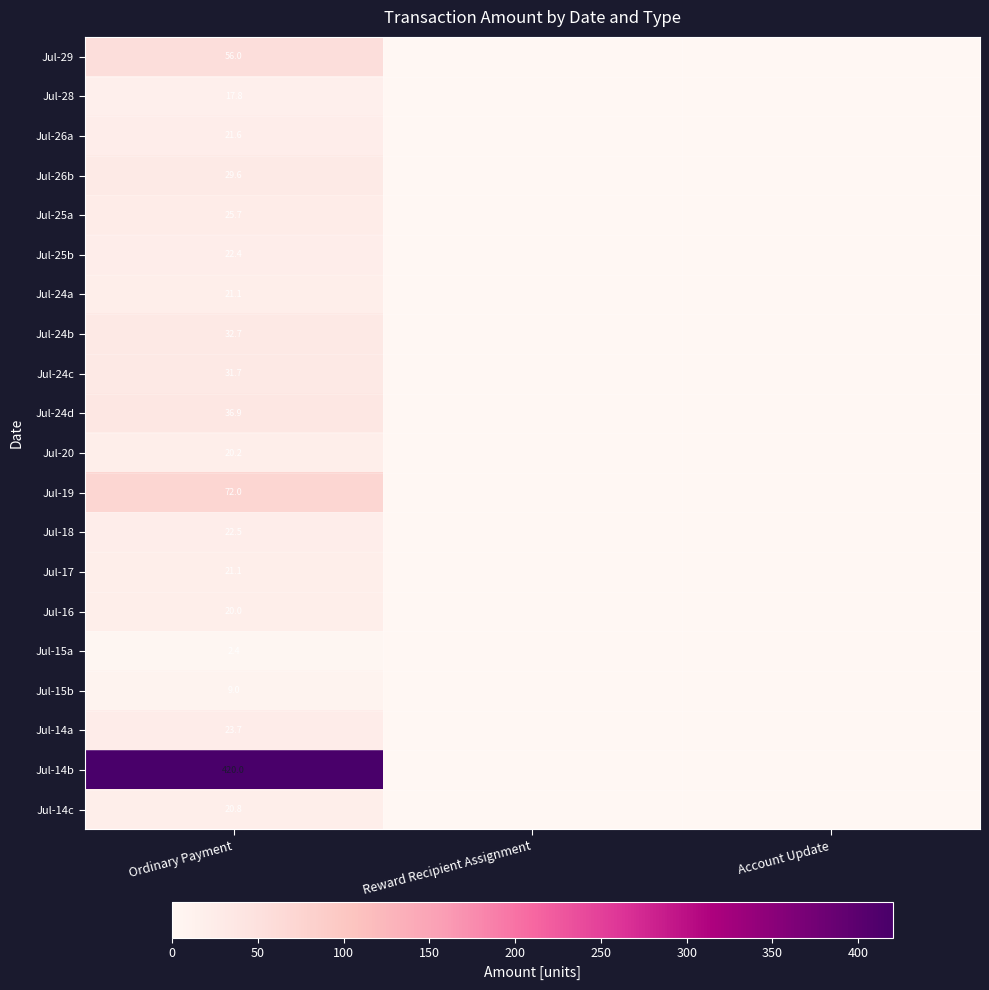

True or false: Jul-18 has a value of 14.2 at Ordinary Payment.

False